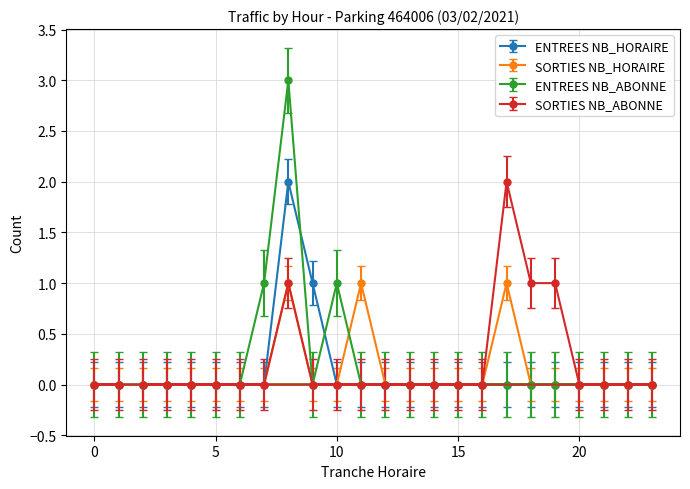

The SORTIES NB_ABONNE series shows 2 at 19. True or false?

False